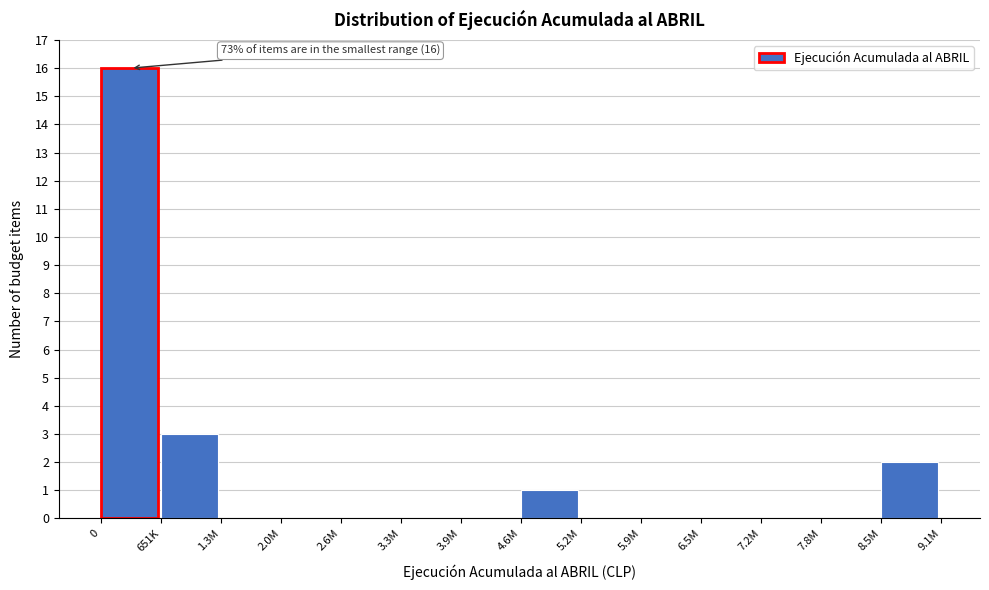

Reading left to right, list all the values displayed in this chart.

0=16	651K=3	1.3M=0	2.0M=0	2.6M=0	3.3M=0	3.9M=0	4.6M=1	5.2M=0	5.9M=0	6.5M=0	7.2M=0	7.8M=0	8.5M=2